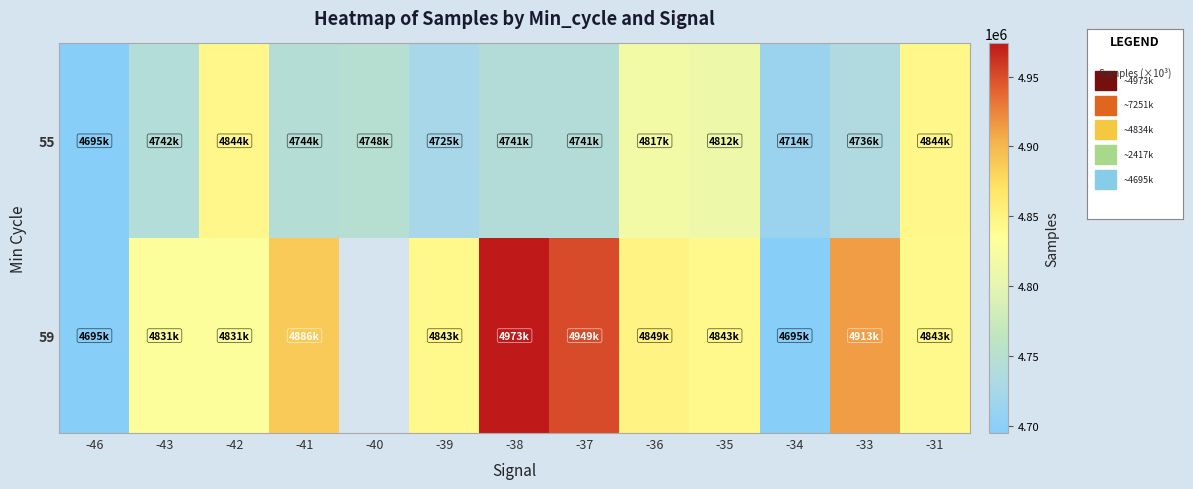

Which series has the largest total across all categories?

55